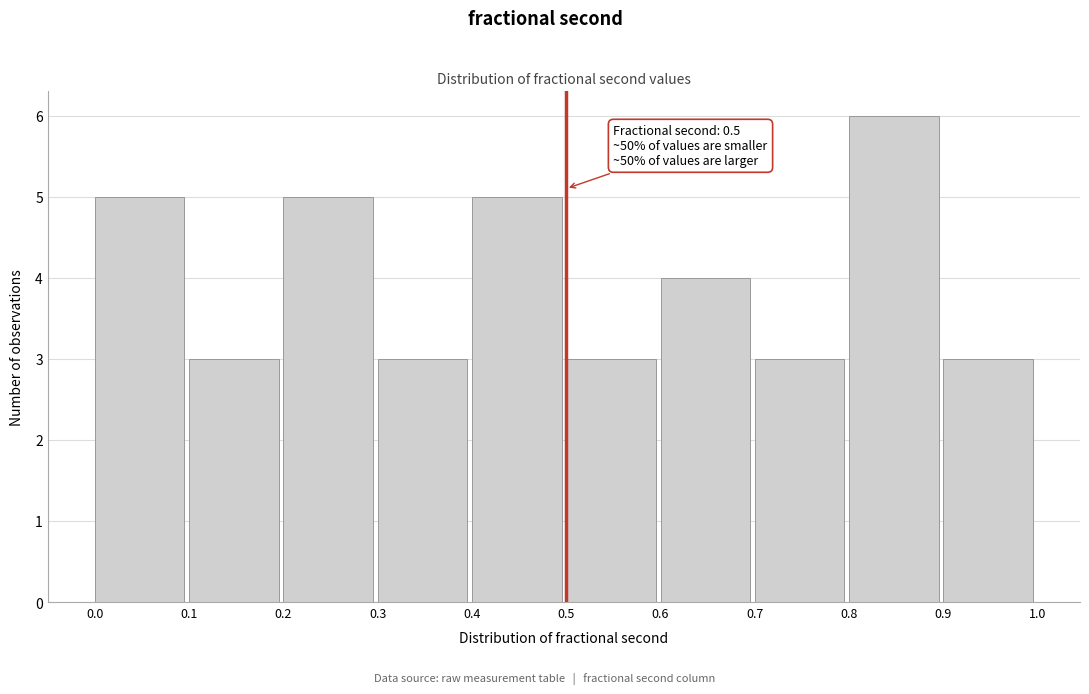

Which range on the x-axis has the tallest bar?

0.8 to 0.9